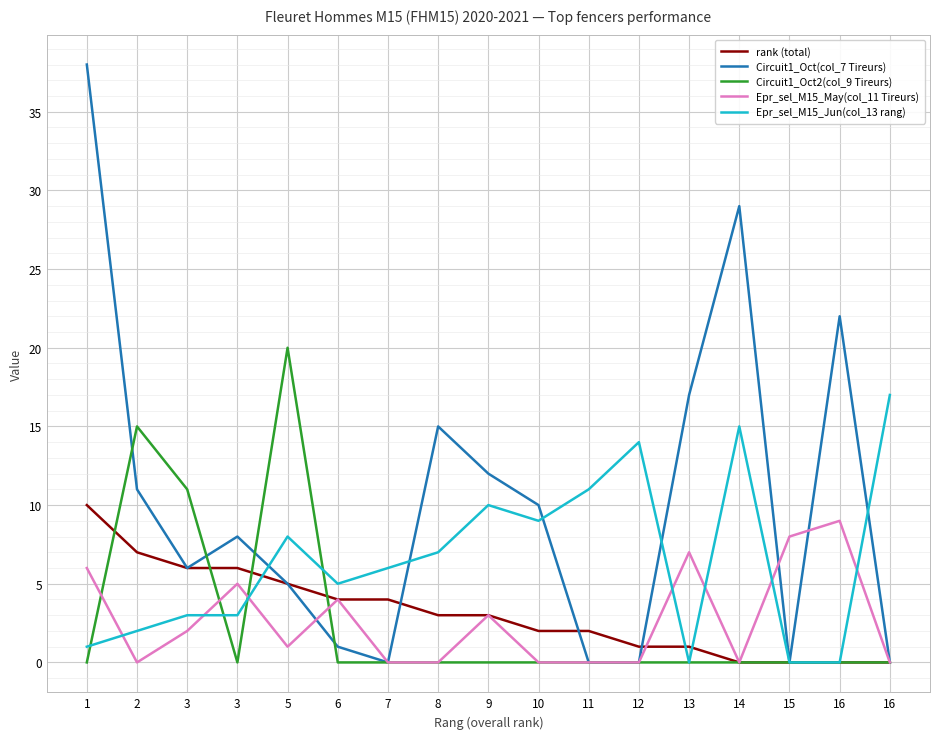

Which series has the largest total across all categories?

Circuit1_Oct(col_7 Tireurs)